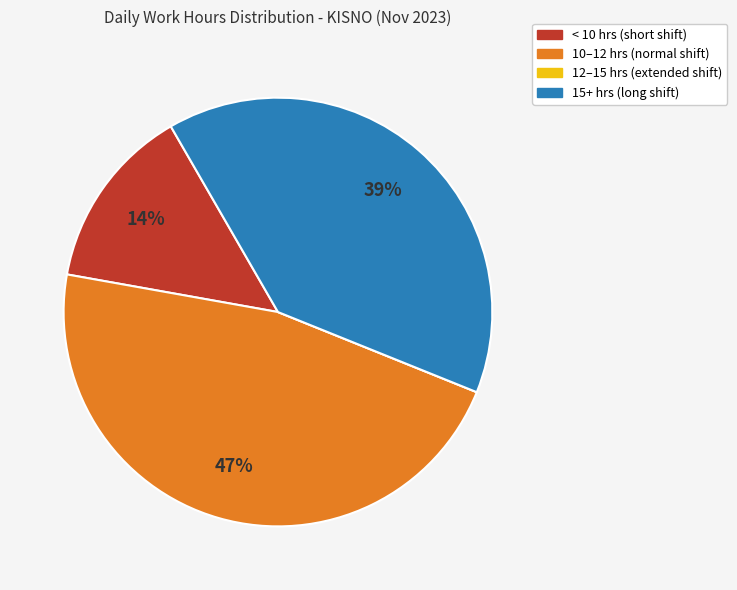

Which has a higher value, 10–12 hrs (normal shift) or < 10 hrs (short shift)?

10–12 hrs (normal shift)